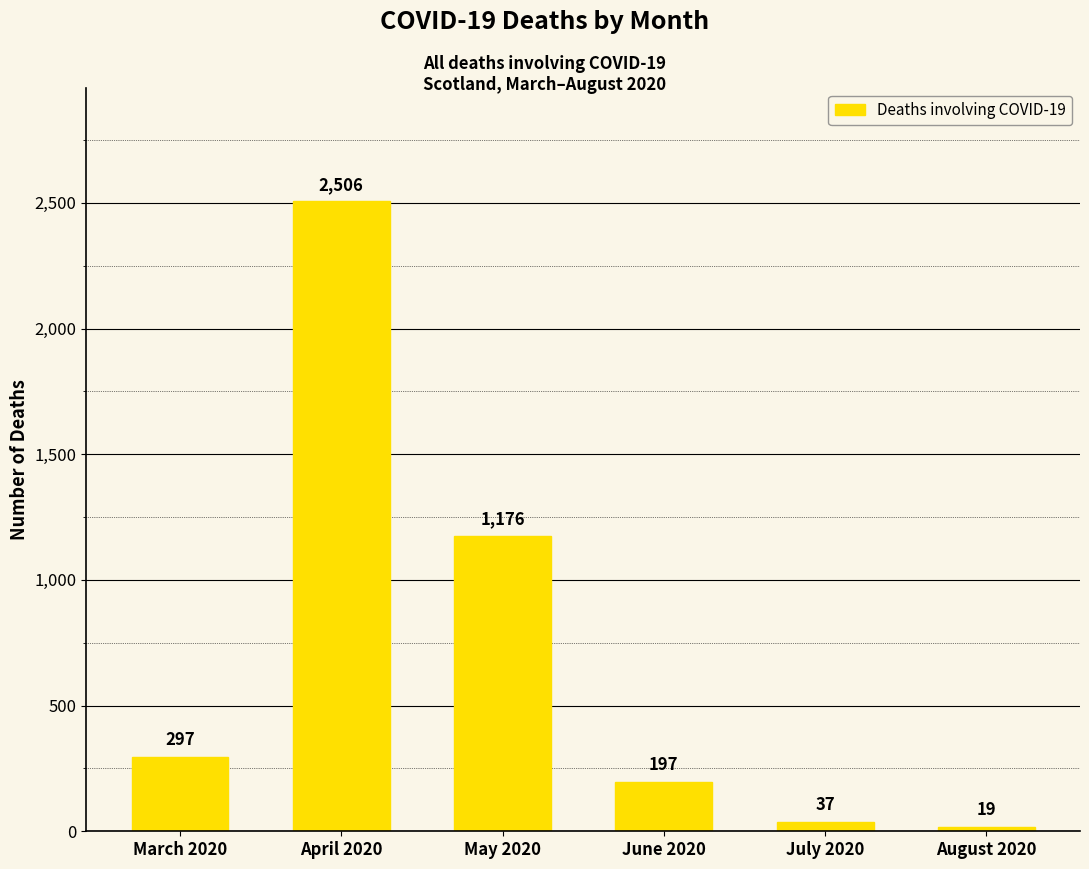

What is the difference between the second highest and second lowest values?

1139